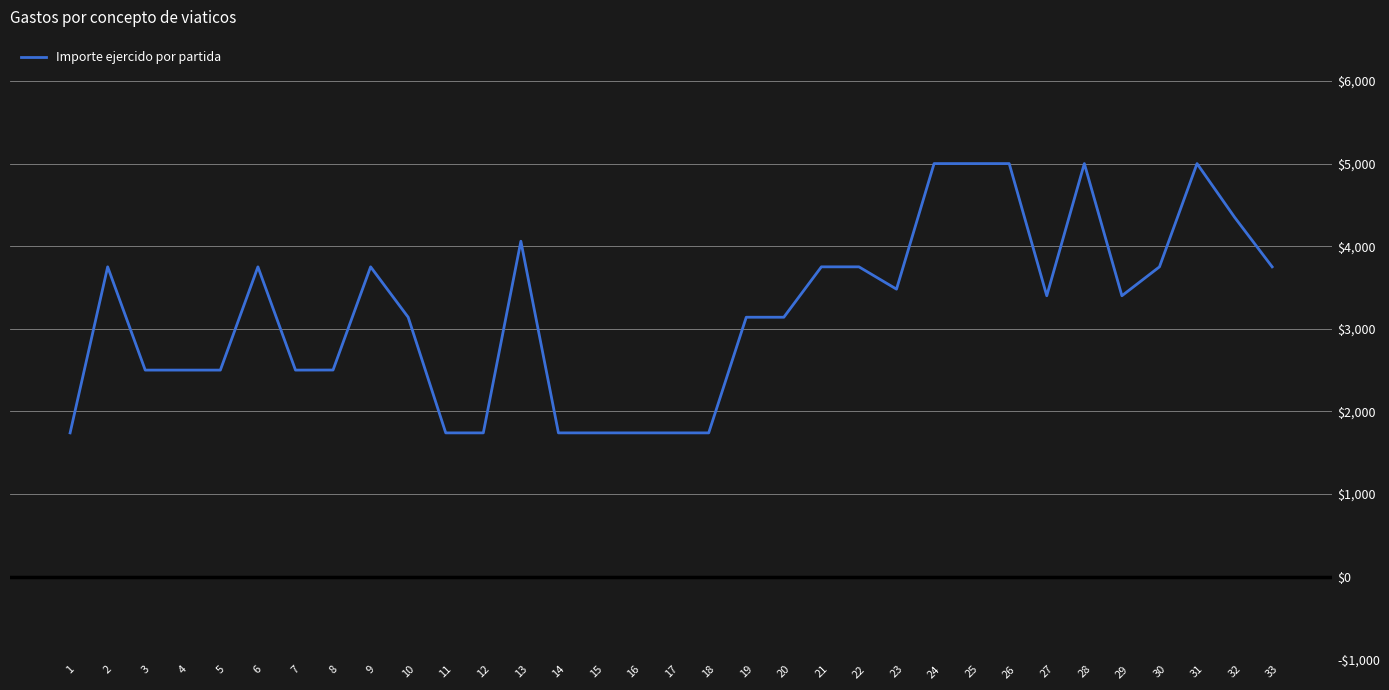

Does the chart display data point markers on the line(s)?

No